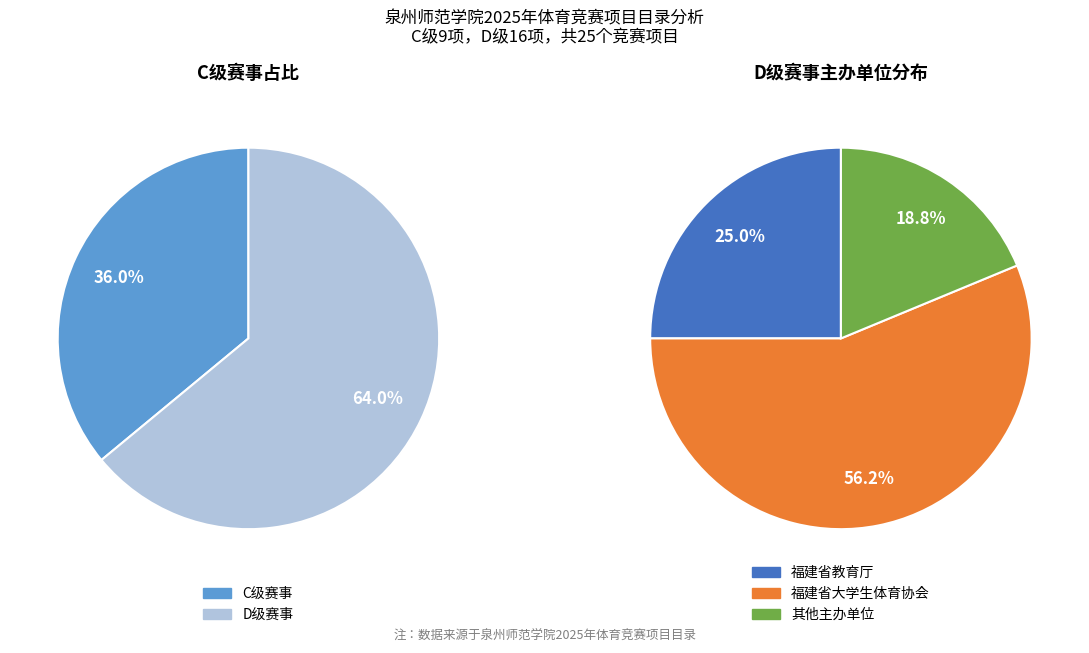

How many slices are in this pie chart?

2